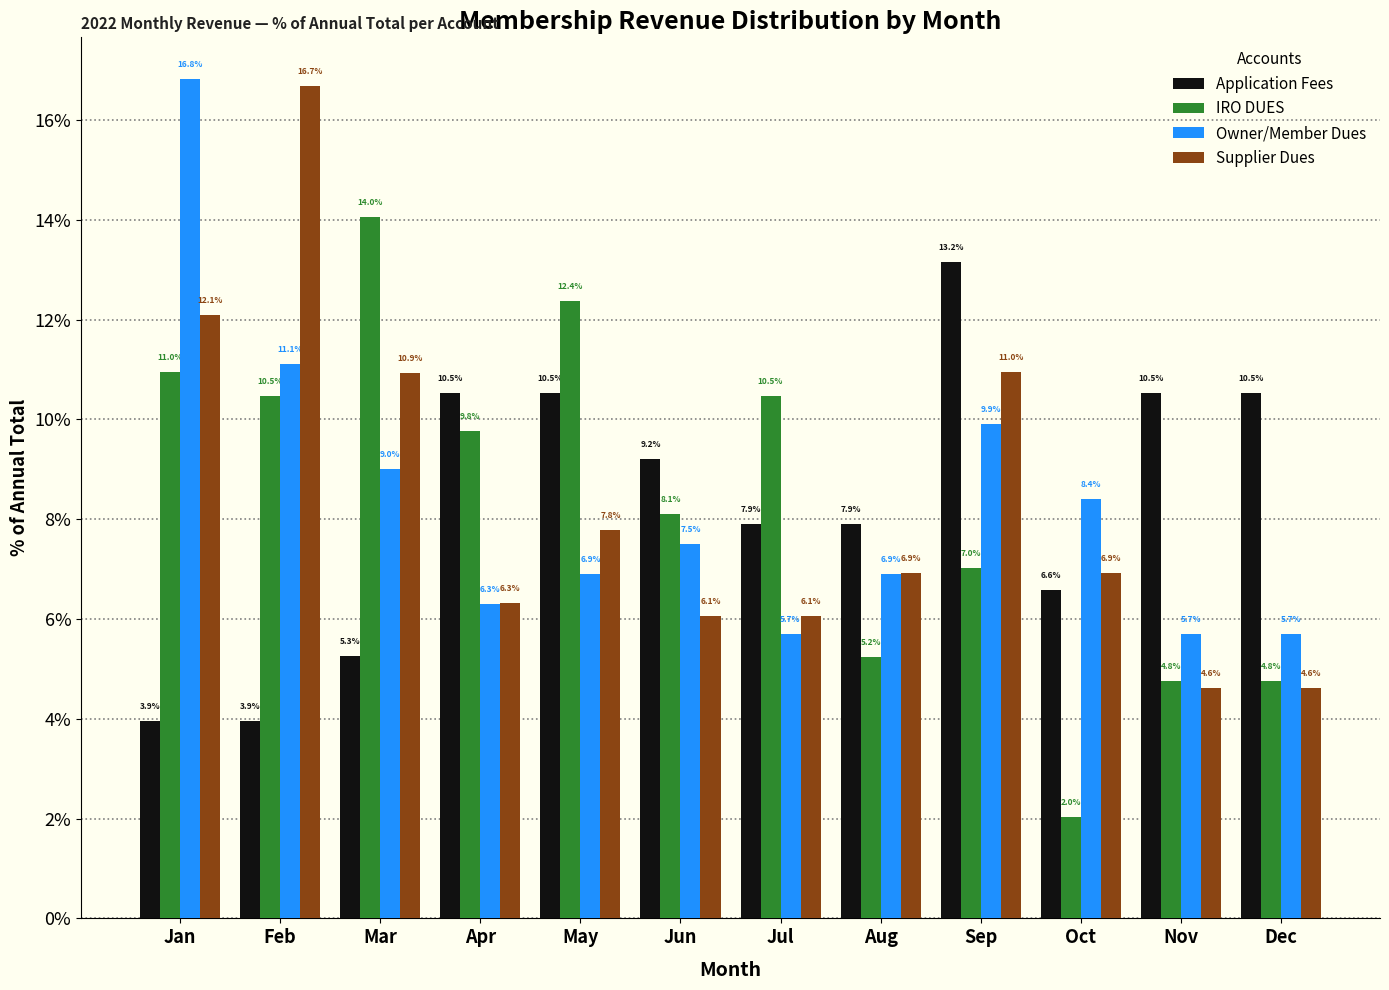

Reading left to right, list all the values displayed in this chart.

Application Fees: Jan=3.9	Feb=3.9	Mar=5.3	Apr=10.5	May=10.5	Jun=9.2	Jul=7.9	Aug=7.9	Sep=13.2	Oct=6.6	Nov=10.5	Dec=10.5
IRO DUES: Jan=11.0	Feb=10.5	Mar=14.0	Apr=9.8	May=12.4	Jun=8.1	Jul=10.5	Aug=5.2	Sep=7.0	Oct=2.0	Nov=4.8	Dec=4.8
Owner/Member Dues: Jan=16.8	Feb=11.1	Mar=9.0	Apr=6.3	May=6.9	Jun=7.5	Jul=5.7	Aug=6.9	Sep=9.9	Oct=8.4	Nov=5.7	Dec=5.7
Supplier Dues: Jan=12.1	Feb=16.7	Mar=10.9	Apr=6.3	May=7.8	Jun=6.1	Jul=6.1	Aug=6.9	Sep=11.0	Oct=6.9	Nov=4.6	Dec=4.6